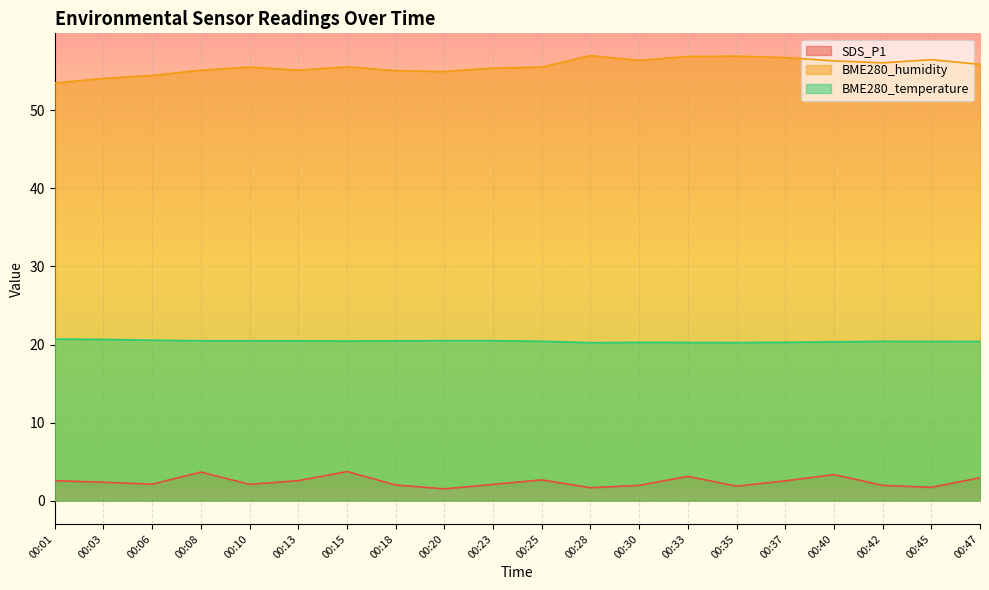

What is the value of the BME280_temperature point at the 13th from the left?

20.3